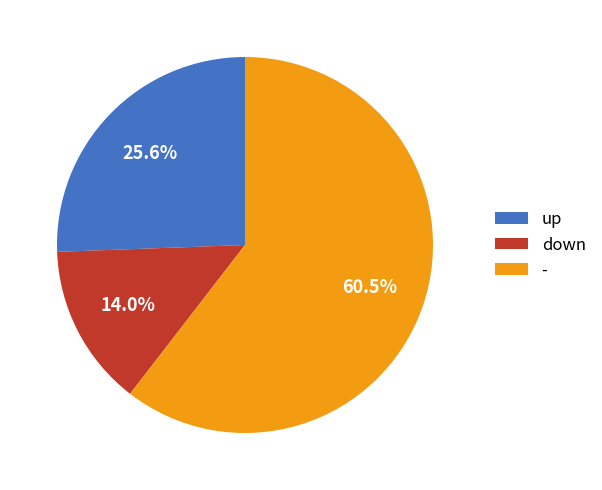

What is the total percentage of - and up?

86.0%